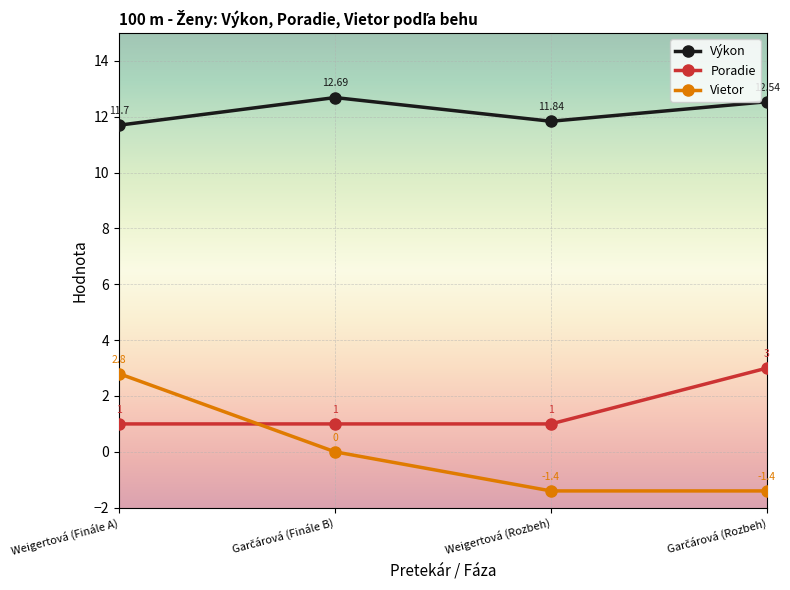

Which series has the largest range (max minus min)?

Vietor